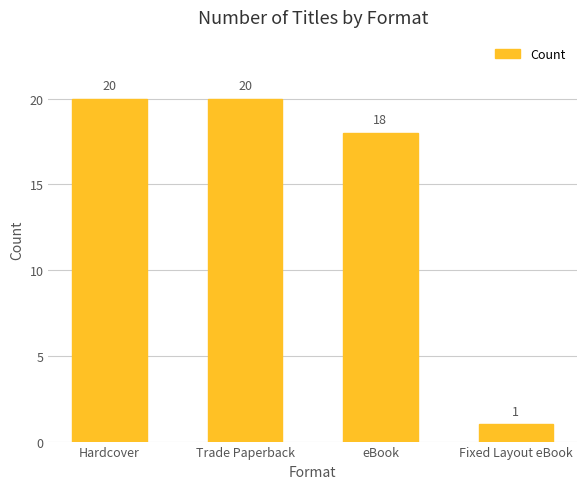

What is the minimum value shown in the chart?

1